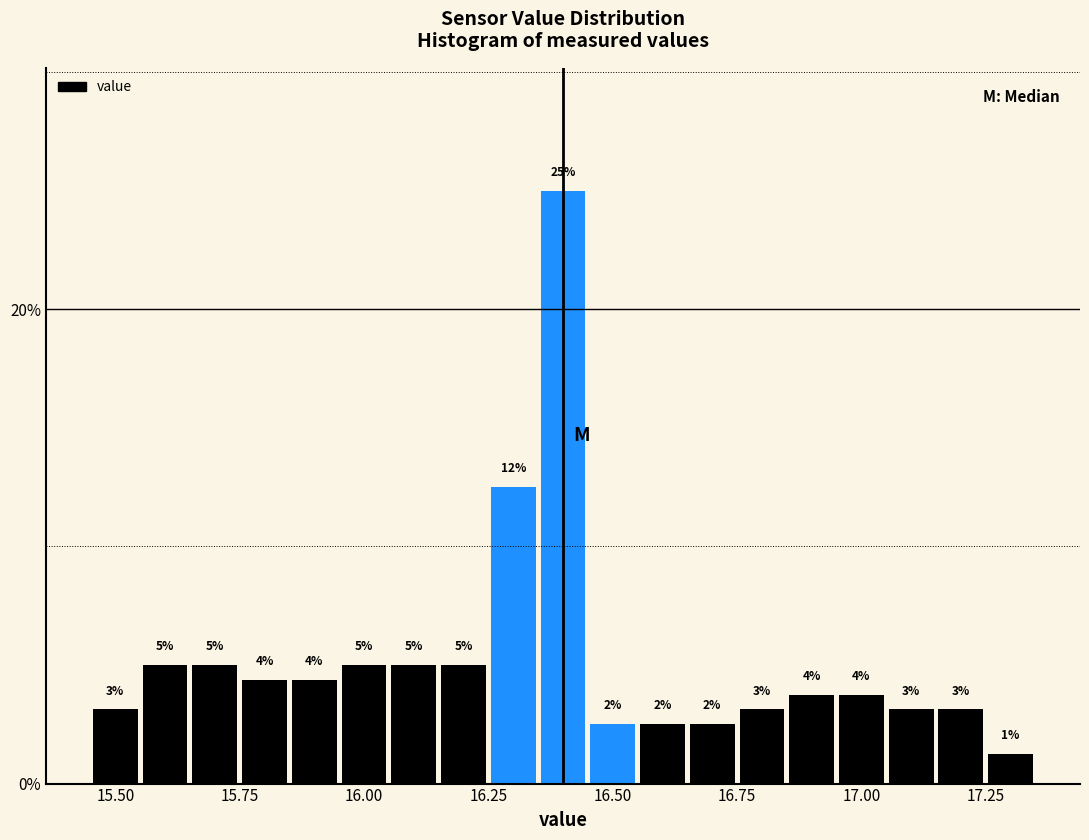

Around what value on the x-axis is the tallest bar? Give the approximate position of its centre, as read against the axis.

16.40